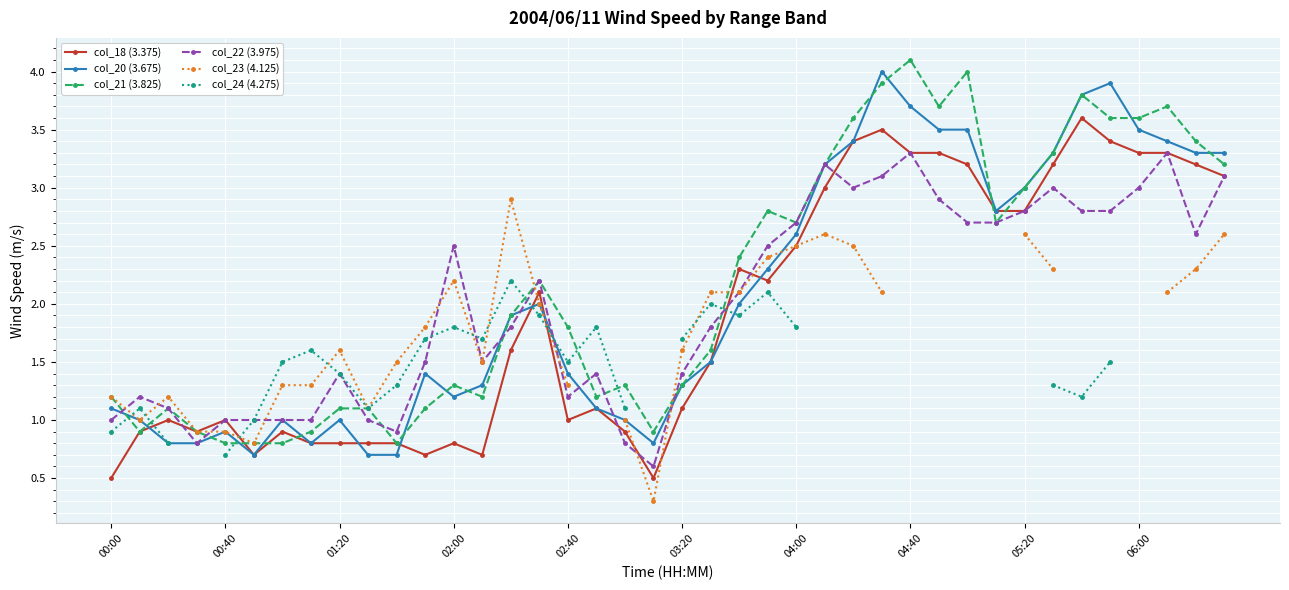

What position from the right is 35?

5